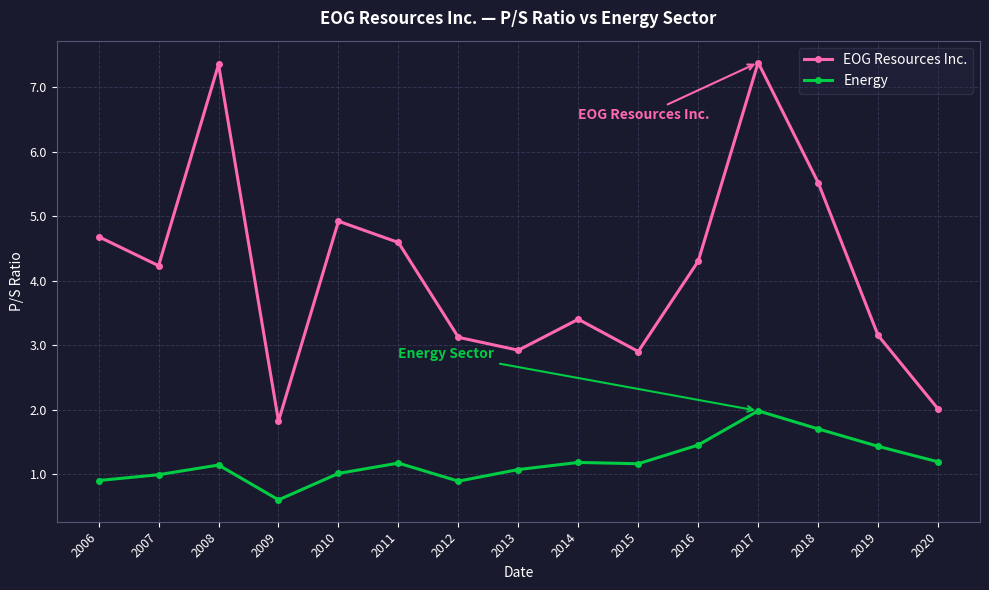

How many values in the EOG Resources Inc. series are below 4?

7